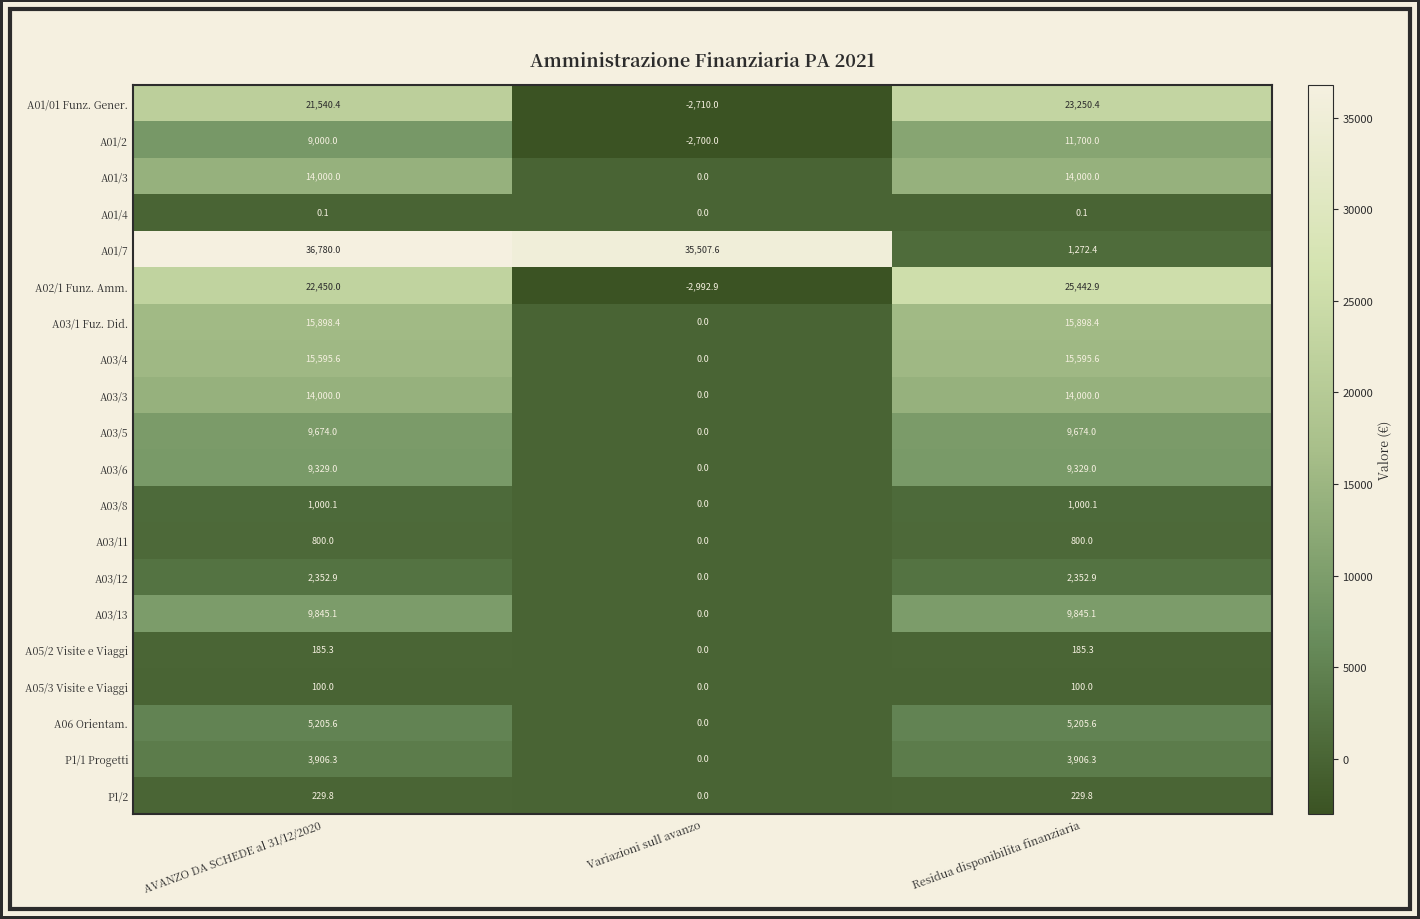

The A01/01 Funz. Gener. series shows 13188.8 at Residua disponibilita finanziaria. True or false?

False